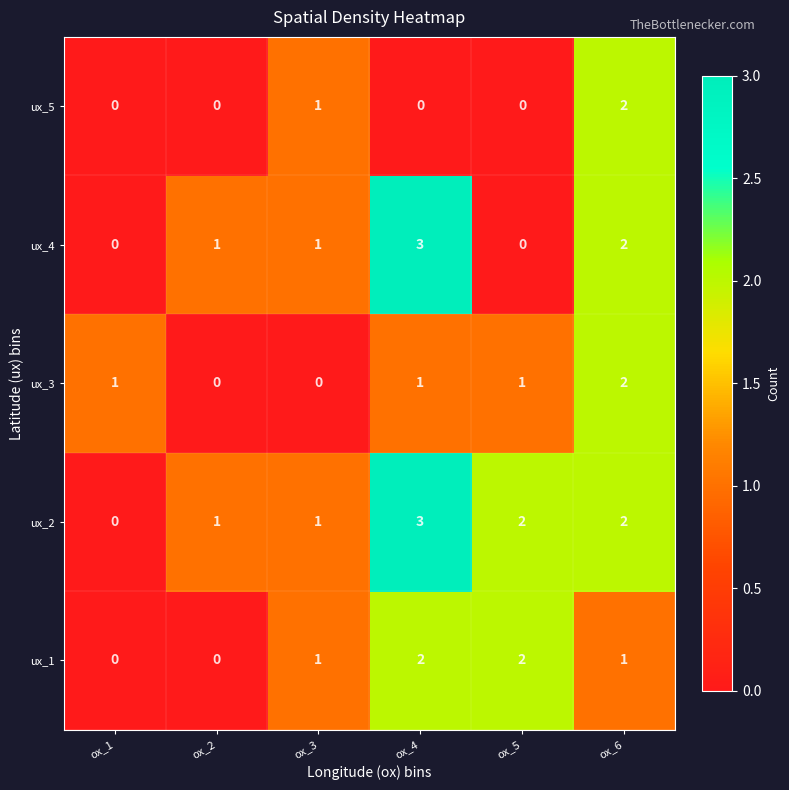

Which series changed the most between ox_4 and ox_6?

ux_5